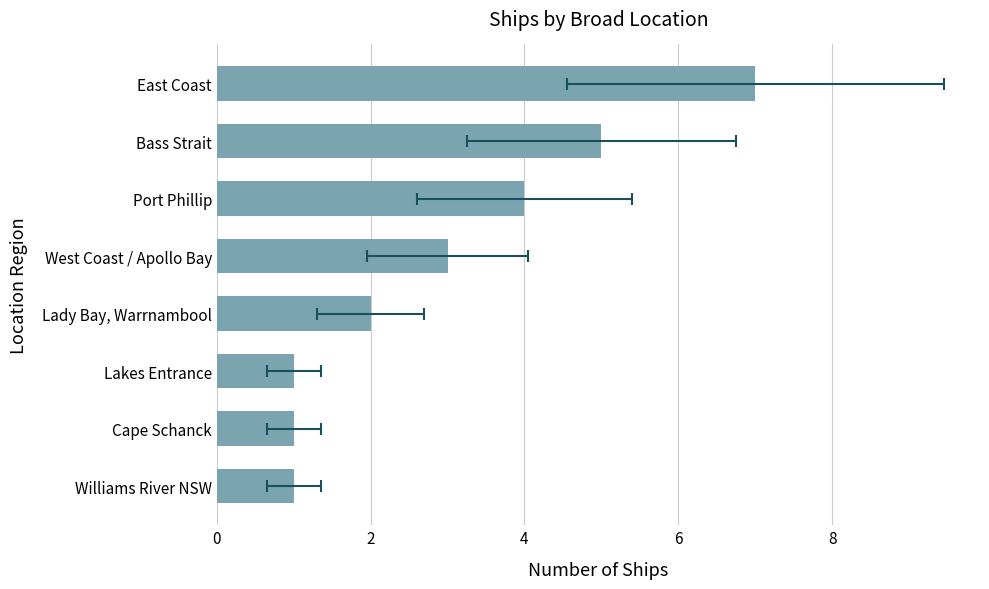

How many data points are above 3?

3